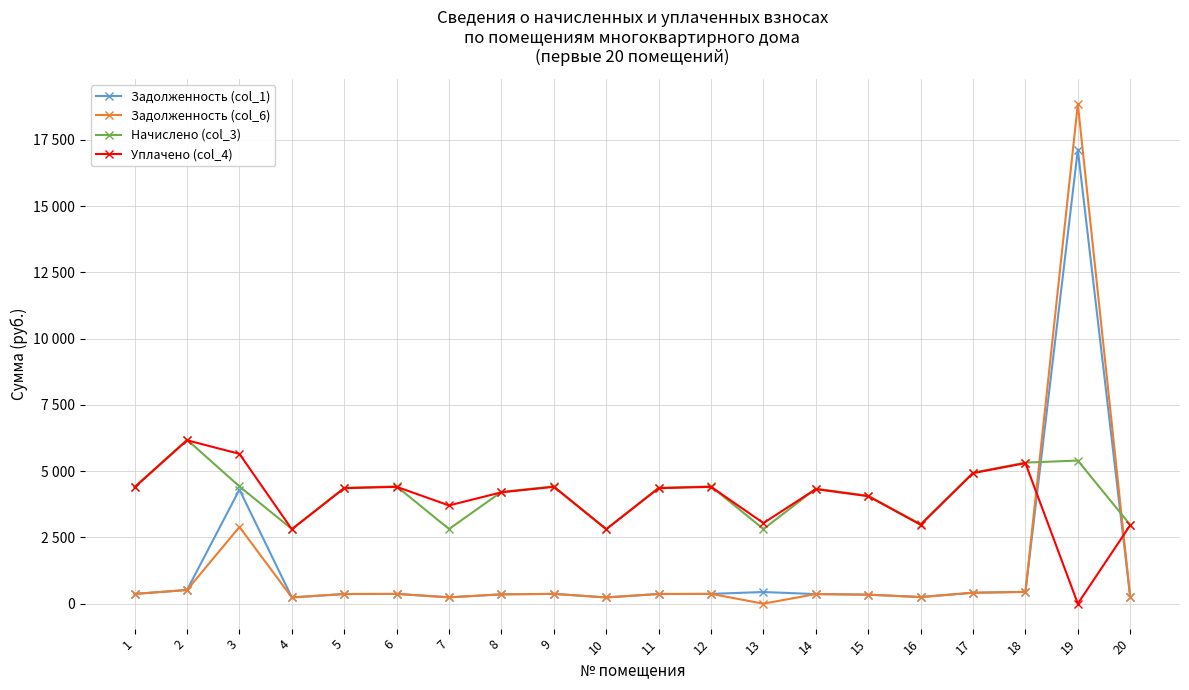

At 13, list the series in order from smallest to largest.

Задолженность (col_6), Задолженность (col_1), Начислено (col_3), Уплачено (col_4)